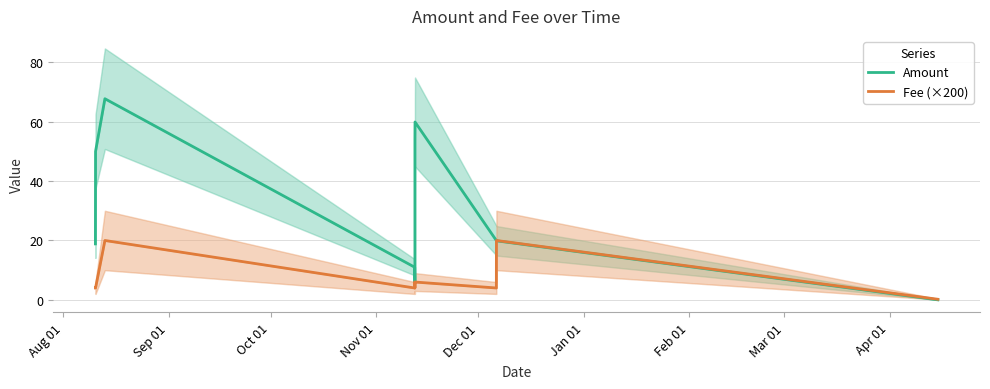

Which series has the largest total across all categories?

Amount